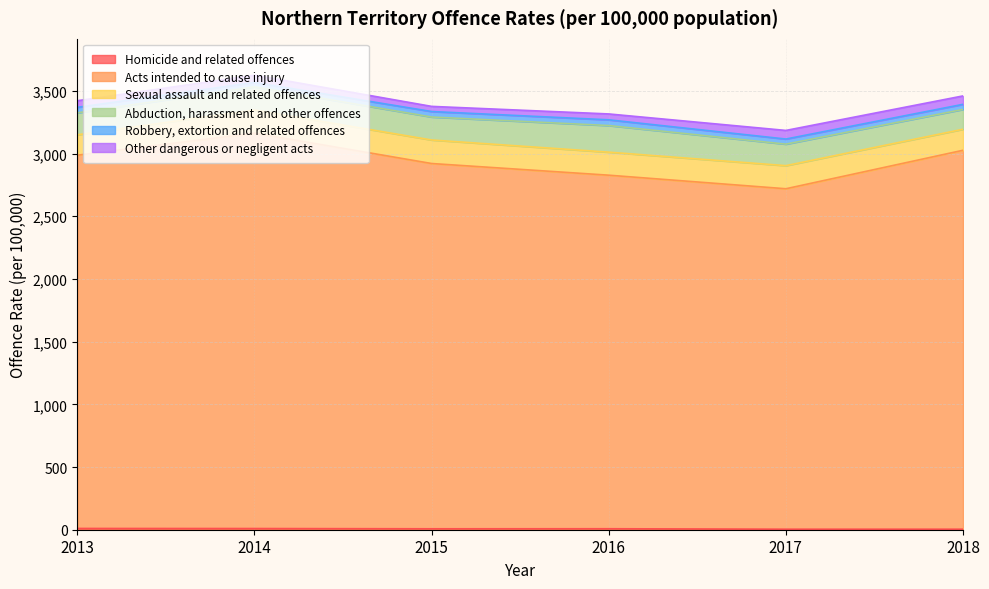

The Other dangerous or negligent acts series shows 46.9 at 2016. True or false?

True